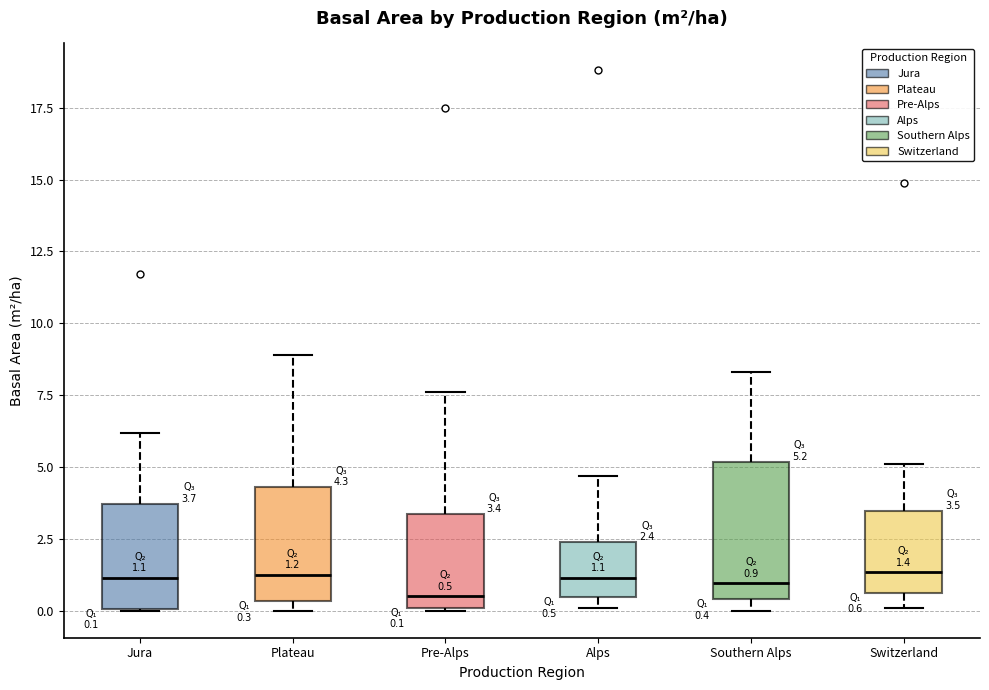

Comparing the boxes themselves (not the whiskers), which one is the tallest?

Southern Alps